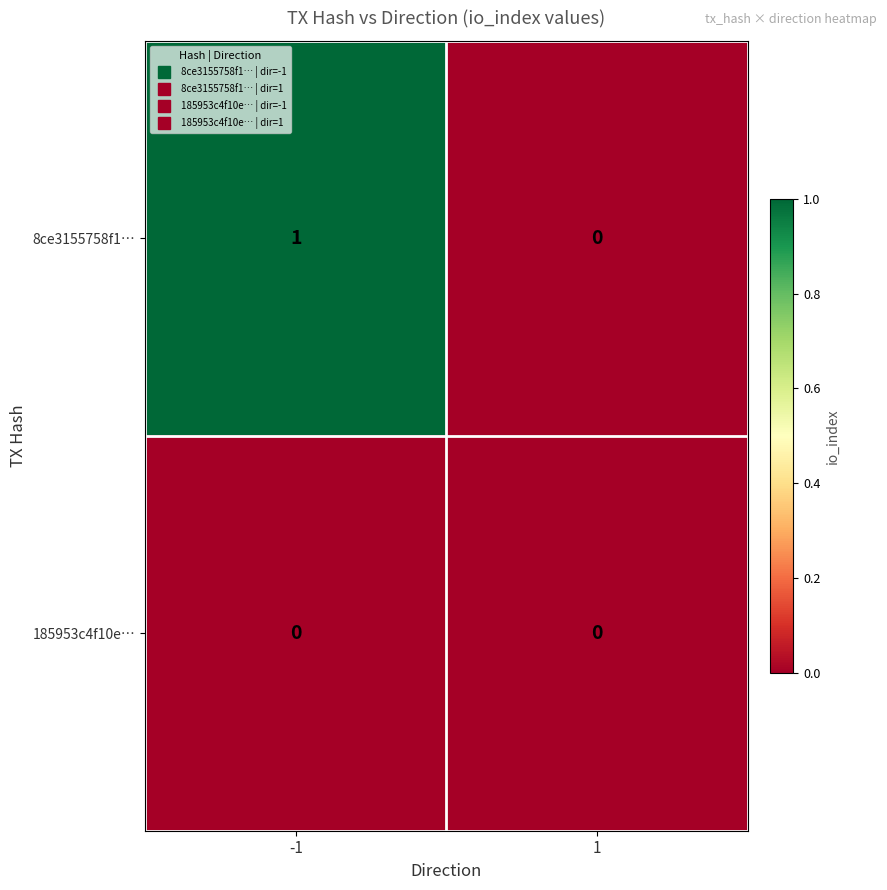

Which series has the widest spread of values?

8ce3155758f1…